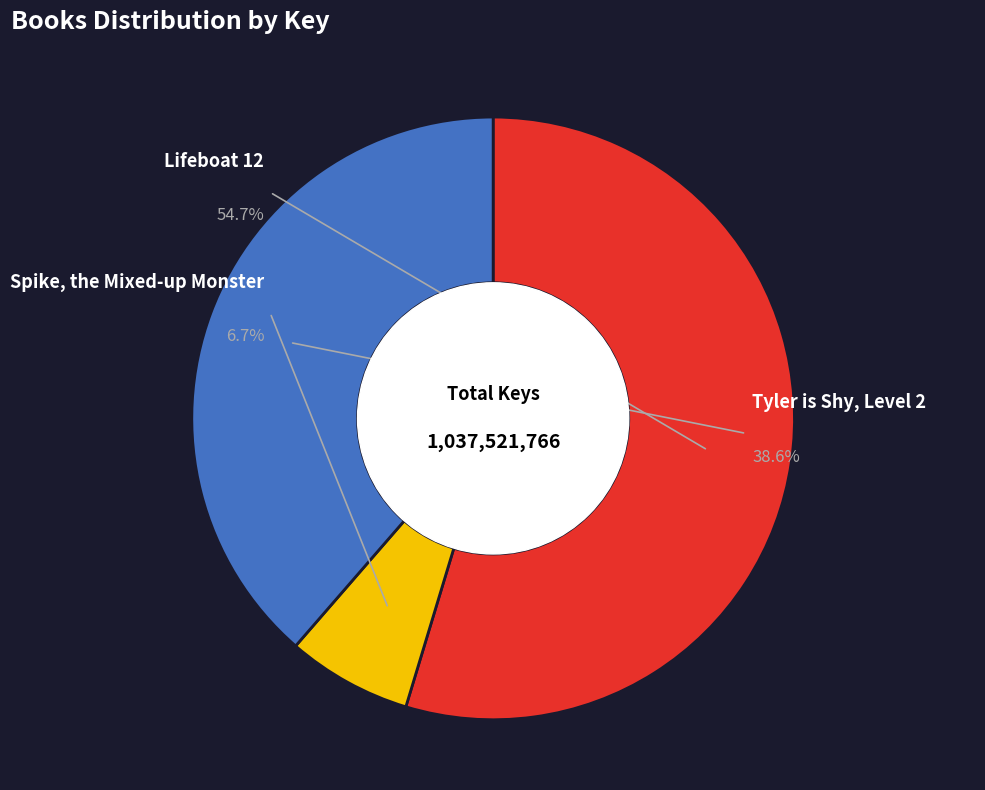

Which category has the smallest portion of the pie?

Spike, the Mixed-up Monster